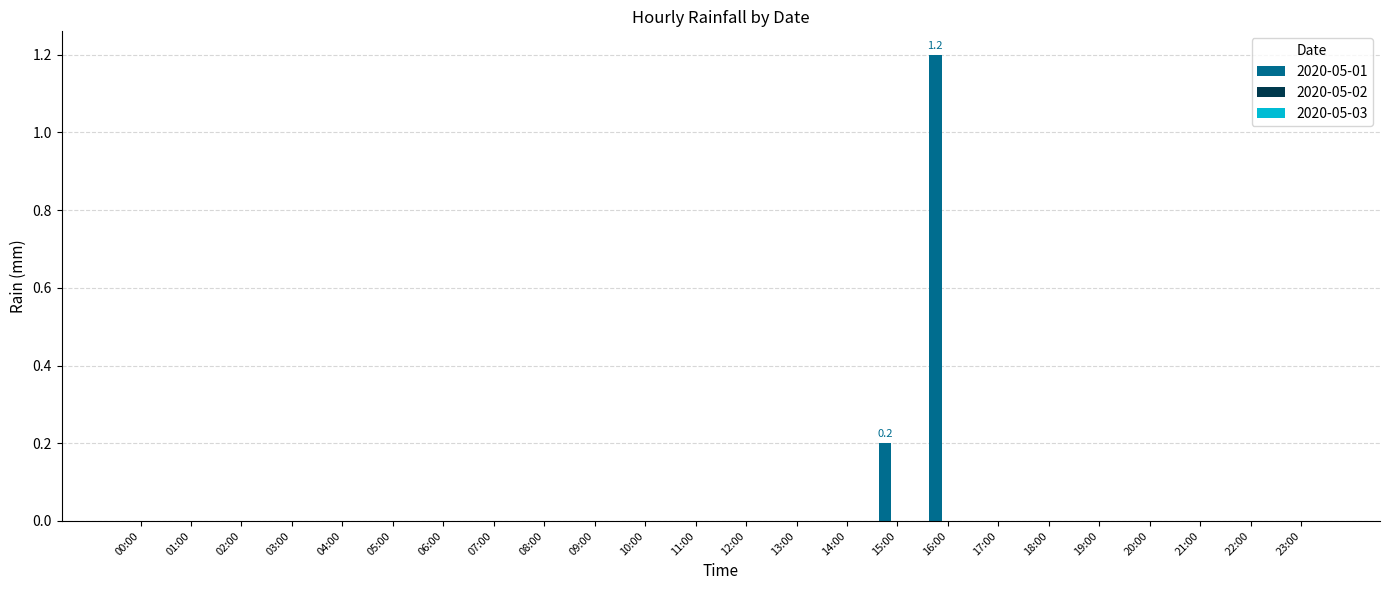

True or false: the data shows 0.0 at 14:00.

True